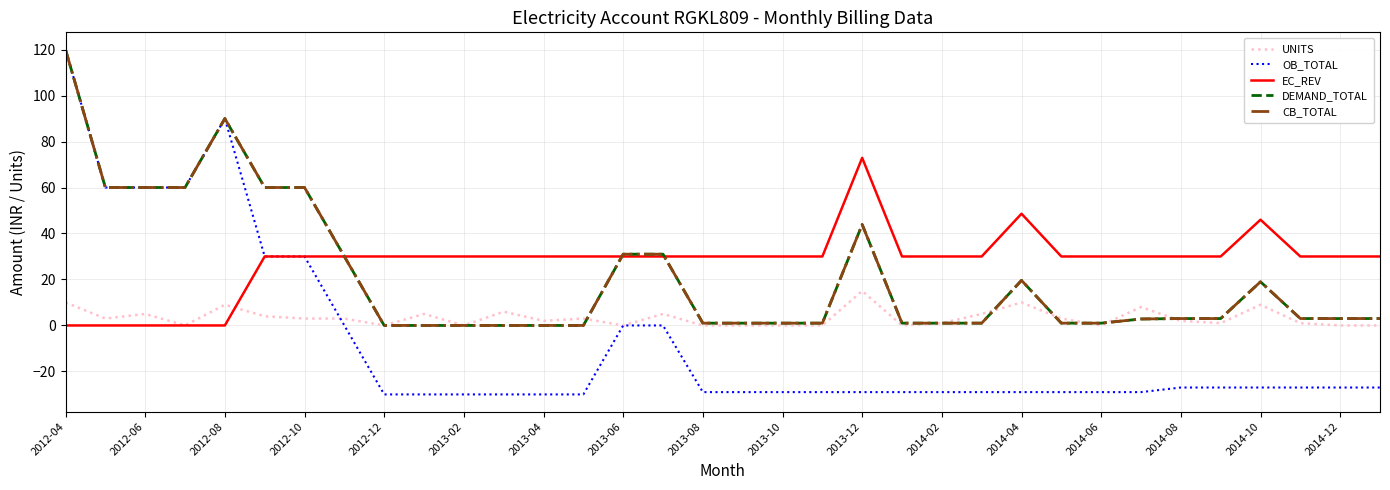

At which label does UNITS first exceed 3?

2012-04